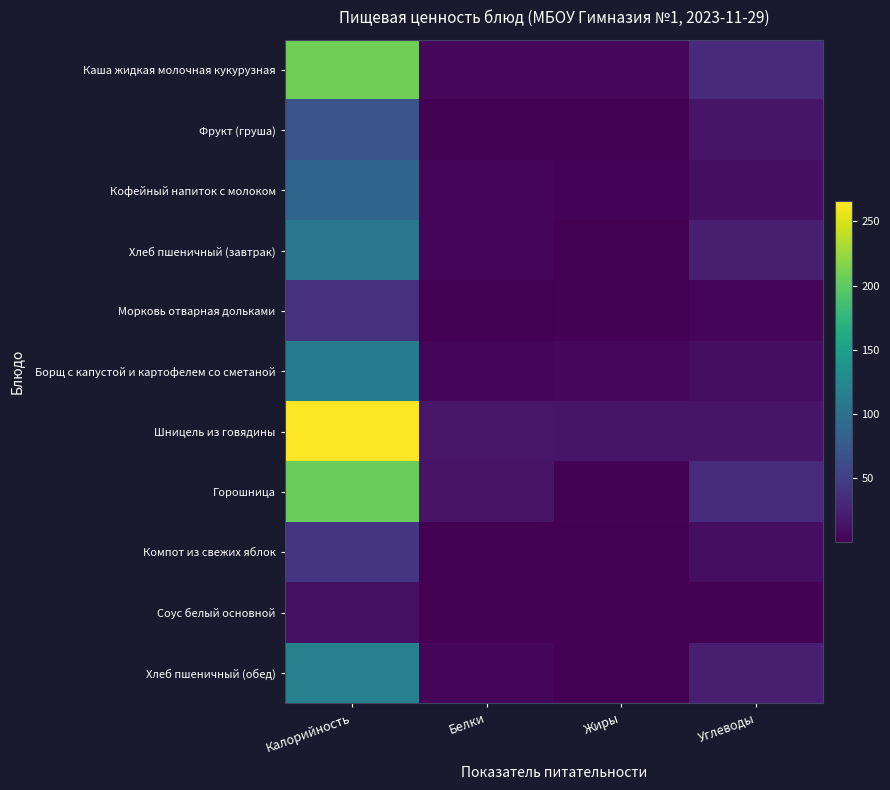

At how many categories does at least one series exceed 175?

1